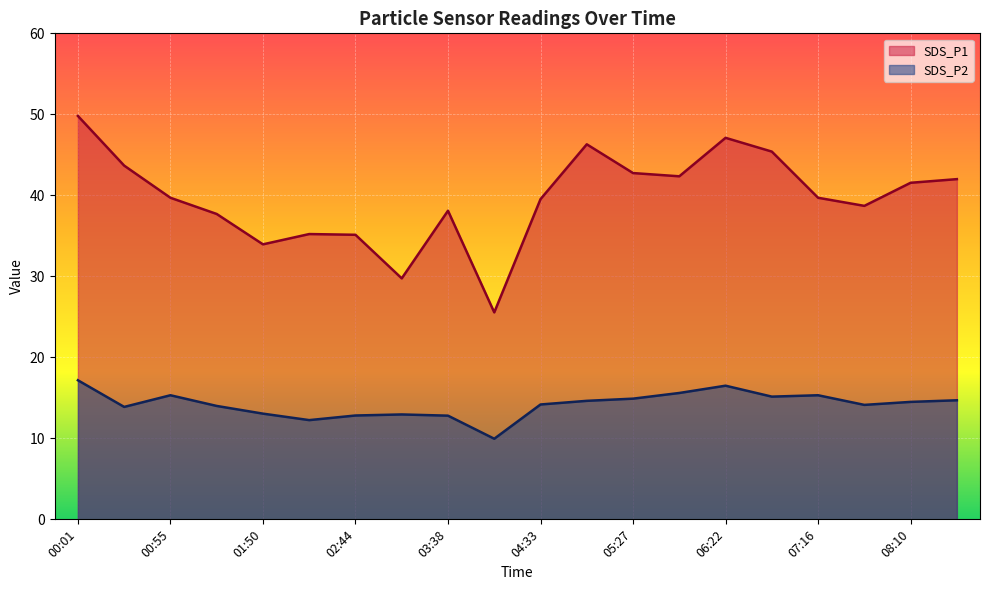

Is it true that SDS_P1 equals 34.0 at 01:50?

True